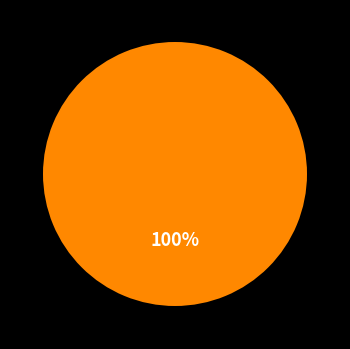

Is there any slice that represents more than half of the pie?

Yes